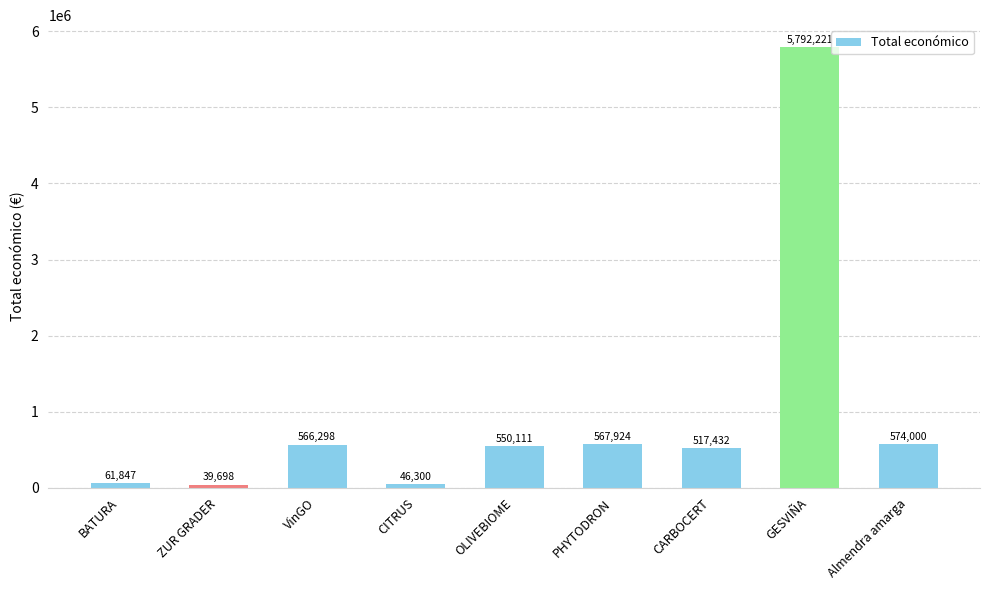

What is the difference between the maximum and minimum values?

5752523